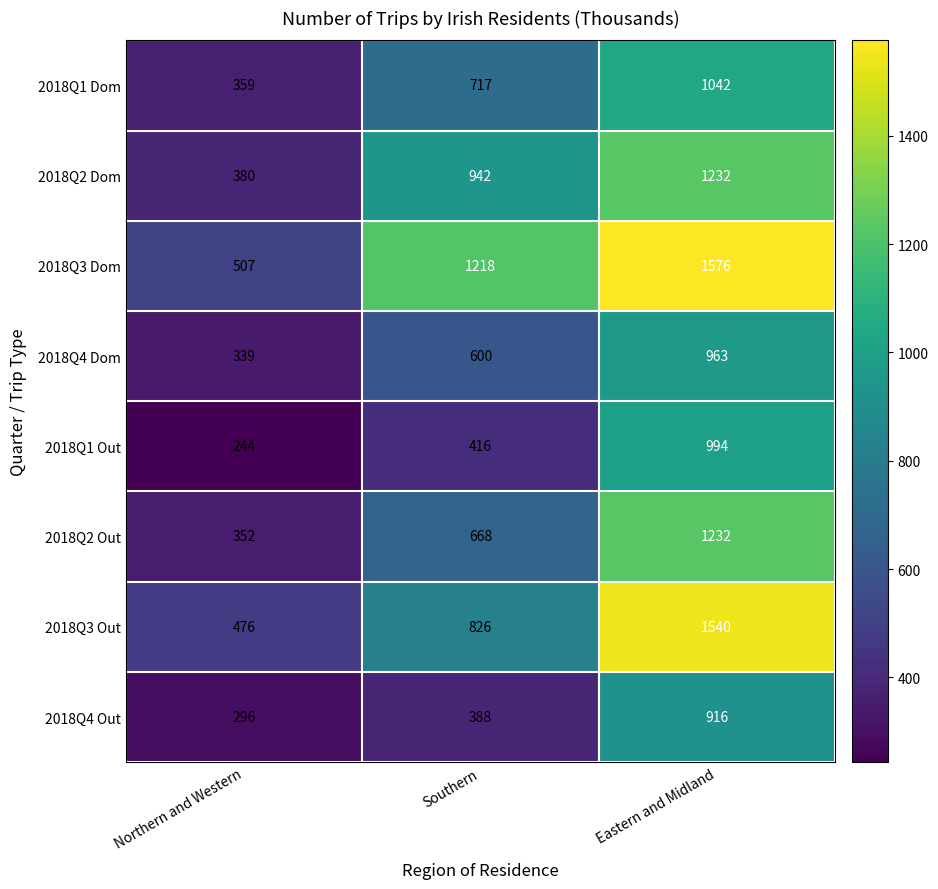

How many data points in 2018Q1 Dom are less than 717?

1